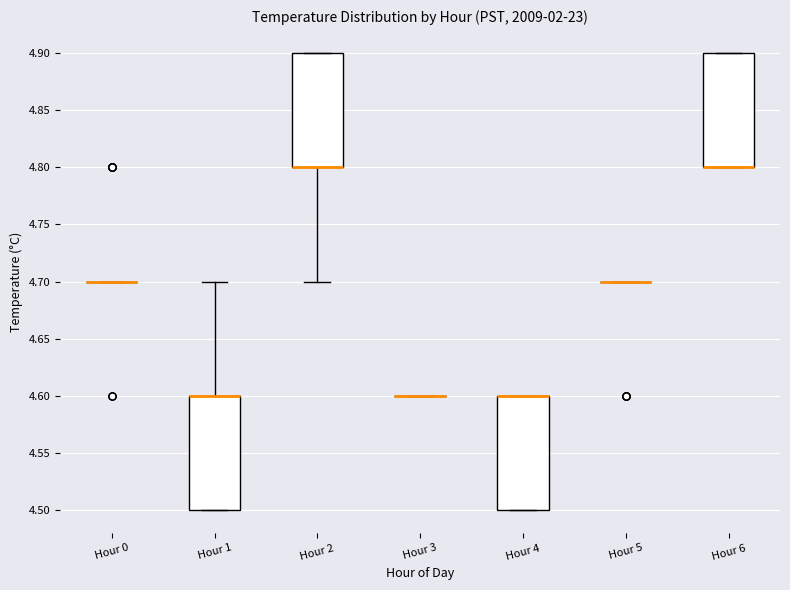

Reading left to right, read every box against the y-axis: the position of its median line, the range the box covers, and the ends of its whiskers. The values are not printed on the chart, so give them approximately, as read against the axis.

Hour 0: box collapsed to a line at 4.7, whiskers 4.7 to 4.7
Hour 1: median 4.6 (drawn on the box's upper edge), box 4.5 to 4.6, whiskers 4.5 to 4.7
Hour 2: median 4.8 (drawn on the box's lower edge), box 4.8 to 4.9, whiskers 4.7 to 4.9
Hour 3: box collapsed to a line at 4.6, whiskers 4.6 to 4.6
Hour 4: median 4.6 (drawn on the box's upper edge), box 4.5 to 4.6, whiskers 4.5 to 4.6
Hour 5: box collapsed to a line at 4.7, whiskers 4.7 to 4.7
Hour 6: median 4.8 (drawn on the box's lower edge), box 4.8 to 4.9, whiskers 4.8 to 4.9